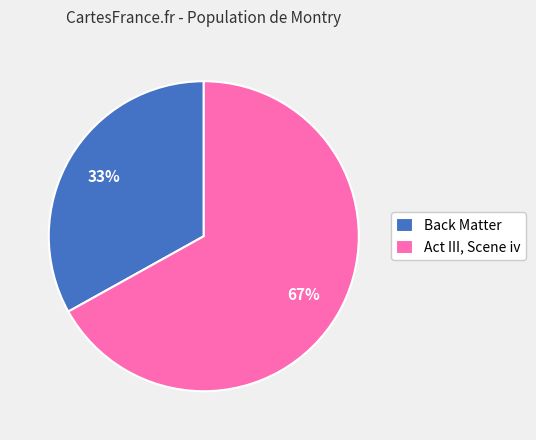

To the nearest percent, what percentage of the pie is Act III, Scene iv?

67%